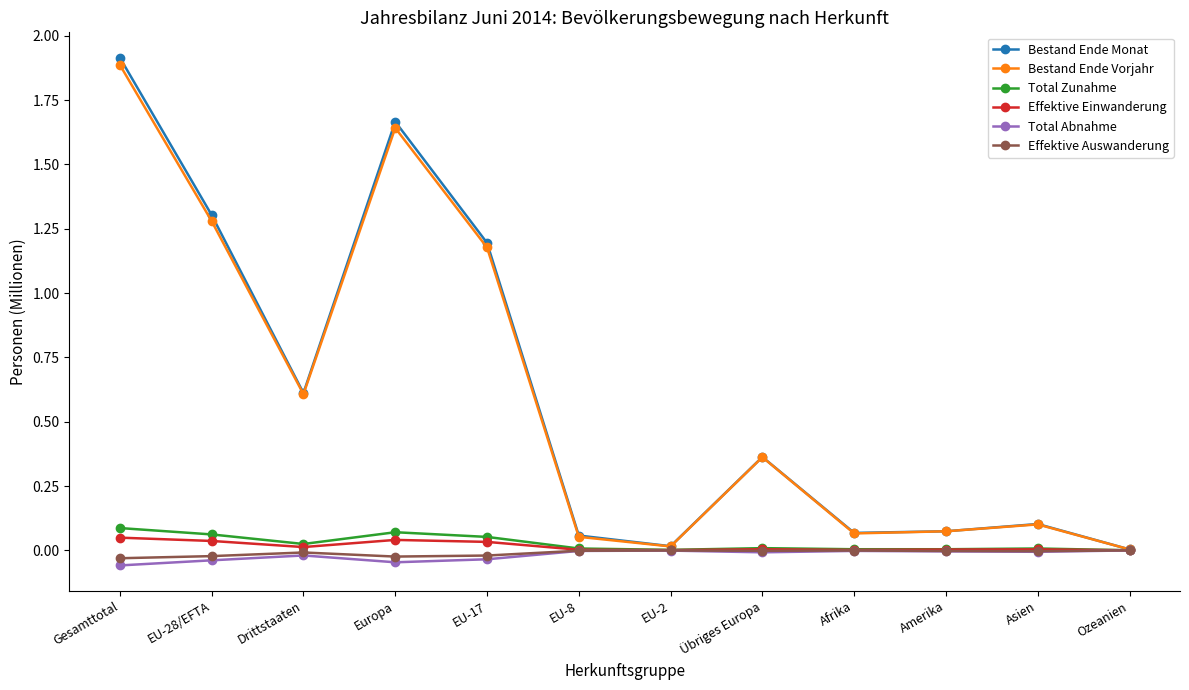

What are all the series names shown in the legend?

Bestand Ende Monat, Bestand Ende Vorjahr, Total Zunahme, Effektive Einwanderung, Total Abnahme, Effektive Auswanderung